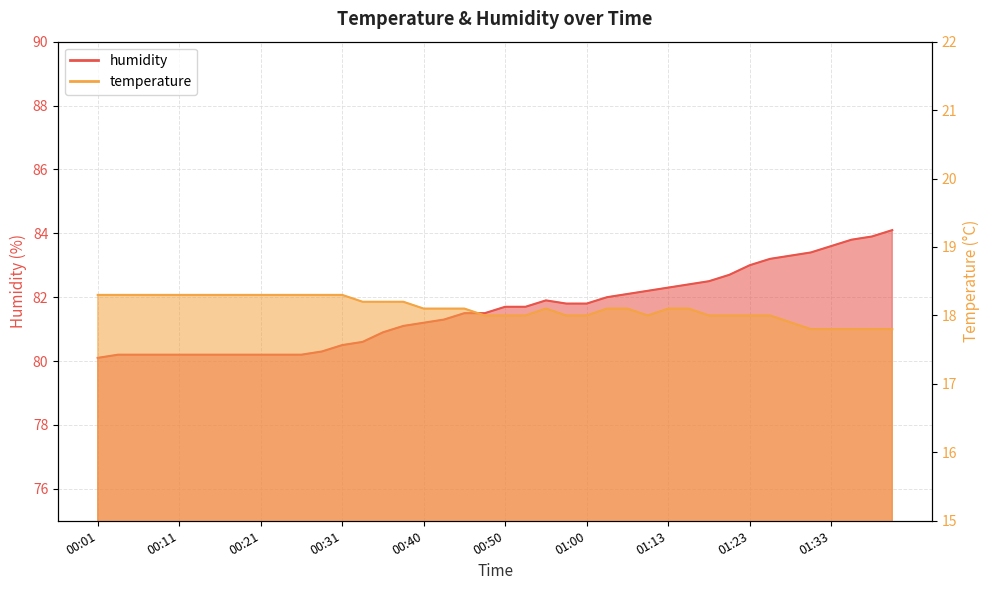

What is the sum of all humidity values?

3264.4